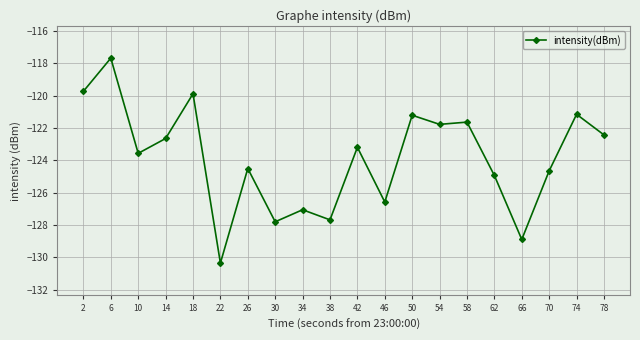

How many interior local valleys (lower than both neighbors) does the data have?

7